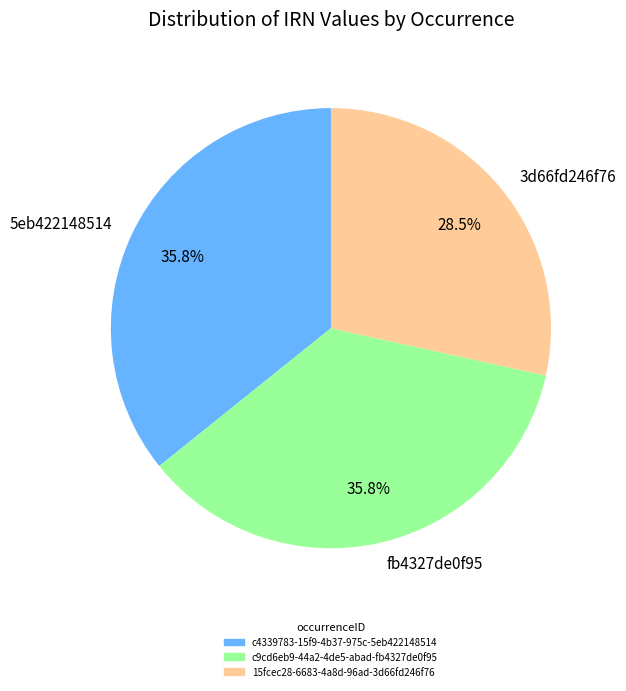

Count the number of slices in the pie.

3